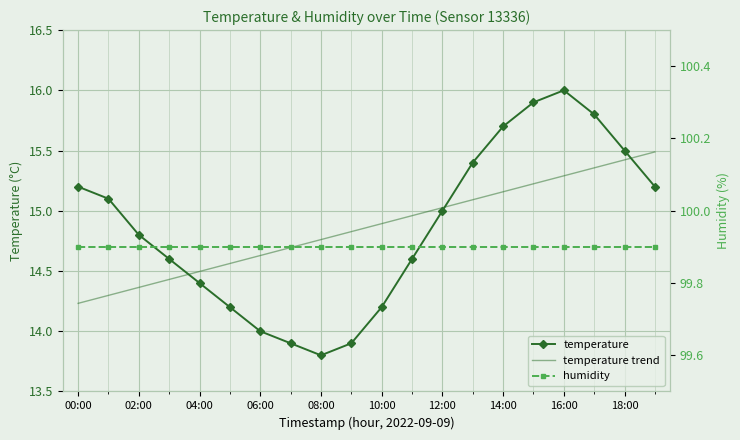

What is the label of the 20th point from the right?

00:00